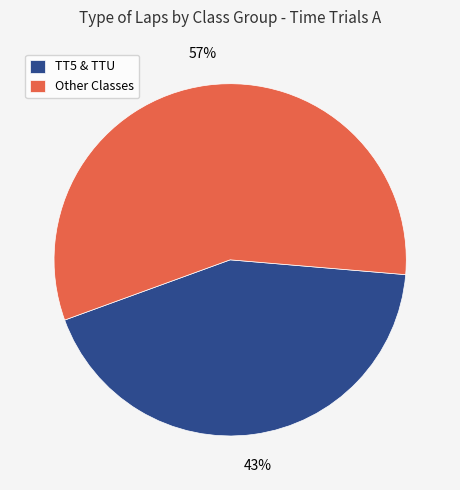

Which slice is the largest?

Other Classes